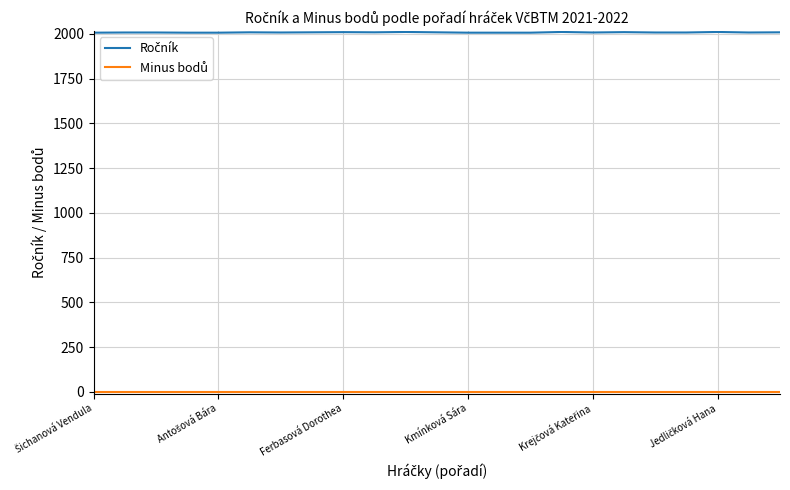

What is the maximum value shown in the chart?

2011